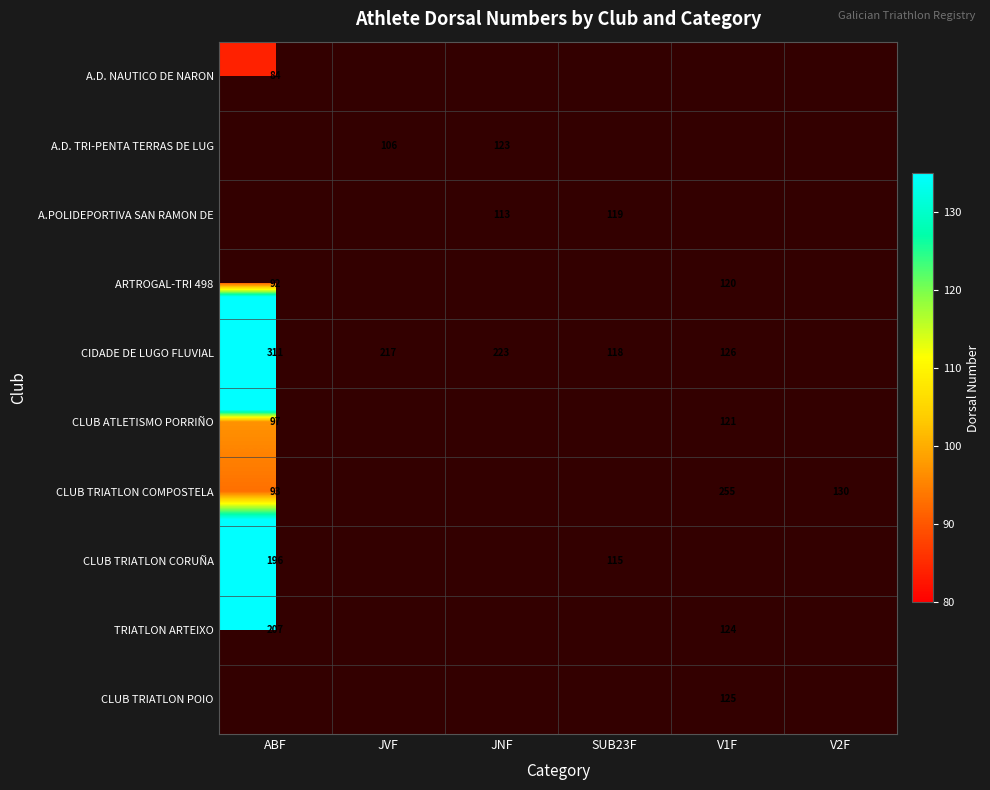

The value of TRIATLON ARTEIXO at ABF is 291. True or false?

False